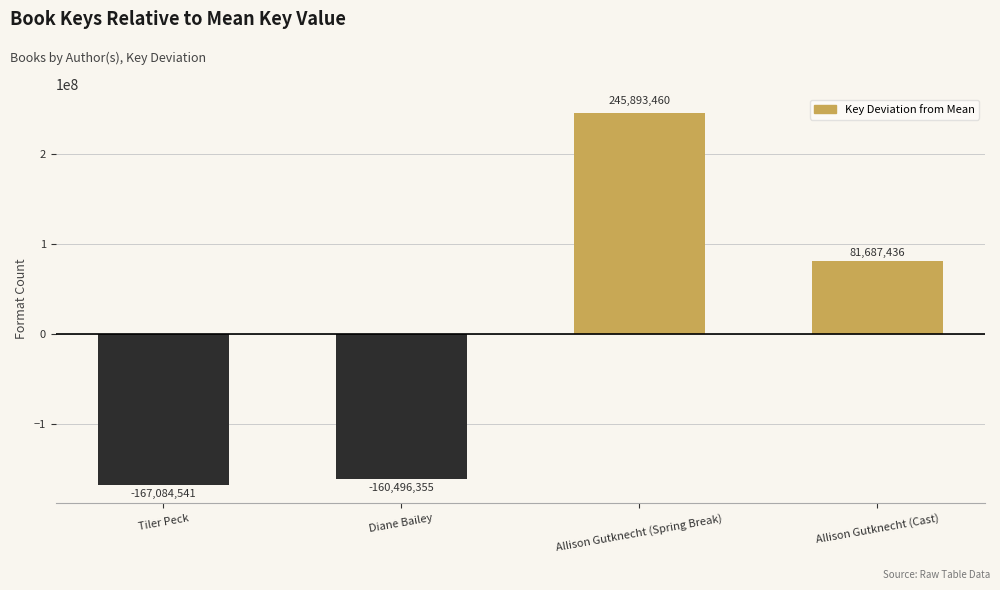

Reading right to left, extract all data points from this chart.

Allison Gutknecht (Cast)=81687436	Allison Gutknecht (Spring Break)=245893460	Diane Bailey=-160496355	Tiler Peck=-167084541